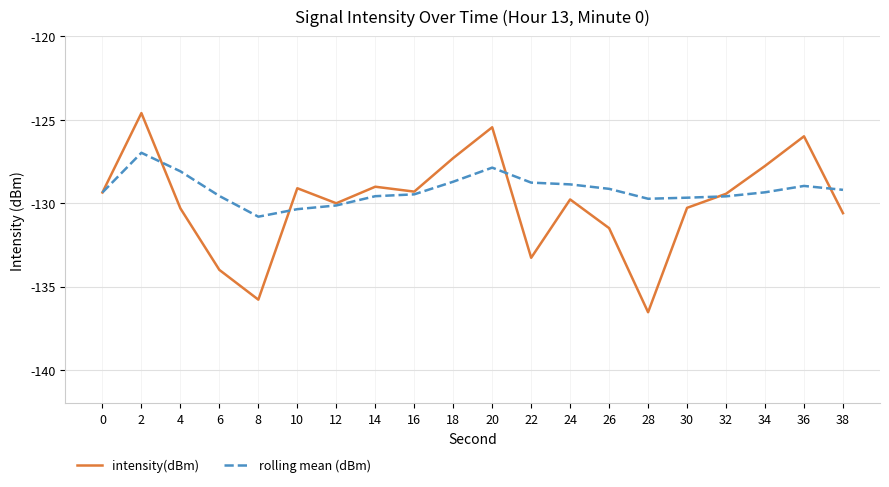

At which category does rolling mean (dBm) reach its first local valley?

8